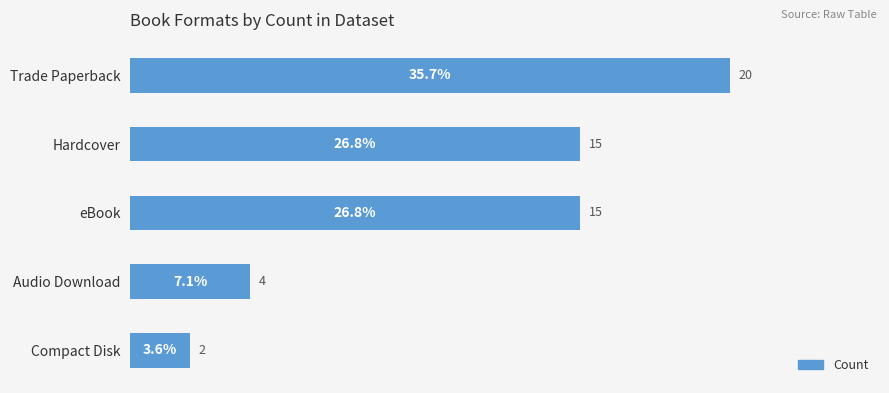

How many values are below 26?

2